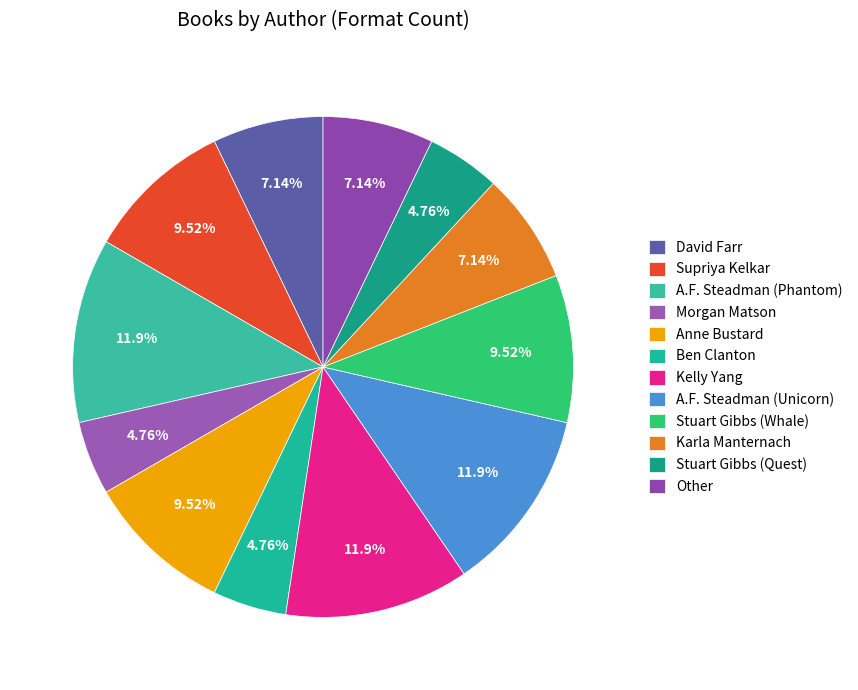

How many slices are in this pie chart?

12